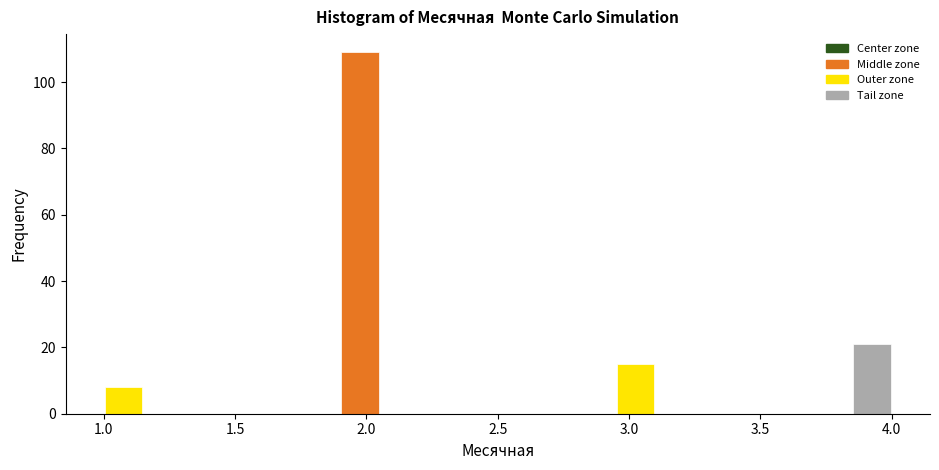

Around what value on the x-axis is the tallest bar? Give the approximate position of its centre, as read against the axis.

2.00